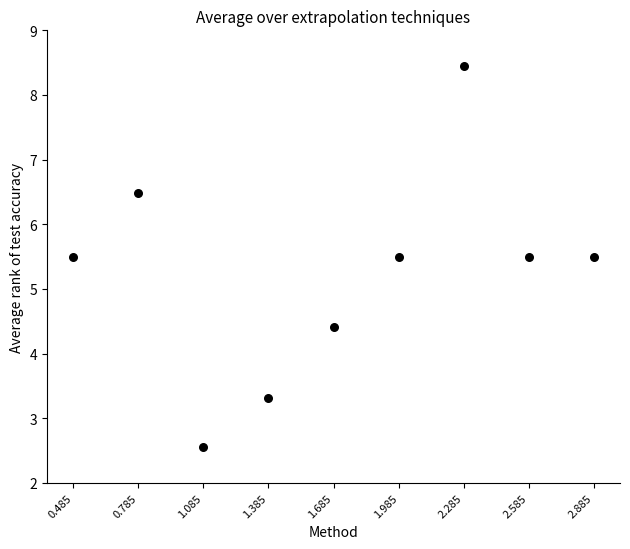

What is the average Y value?

5.2